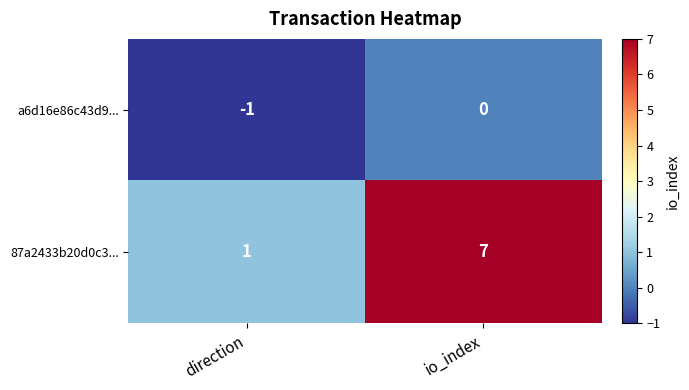

At io_index, list the series in order from smallest to largest.

a6d16e86c43d9..., 87a2433b20d0c3...